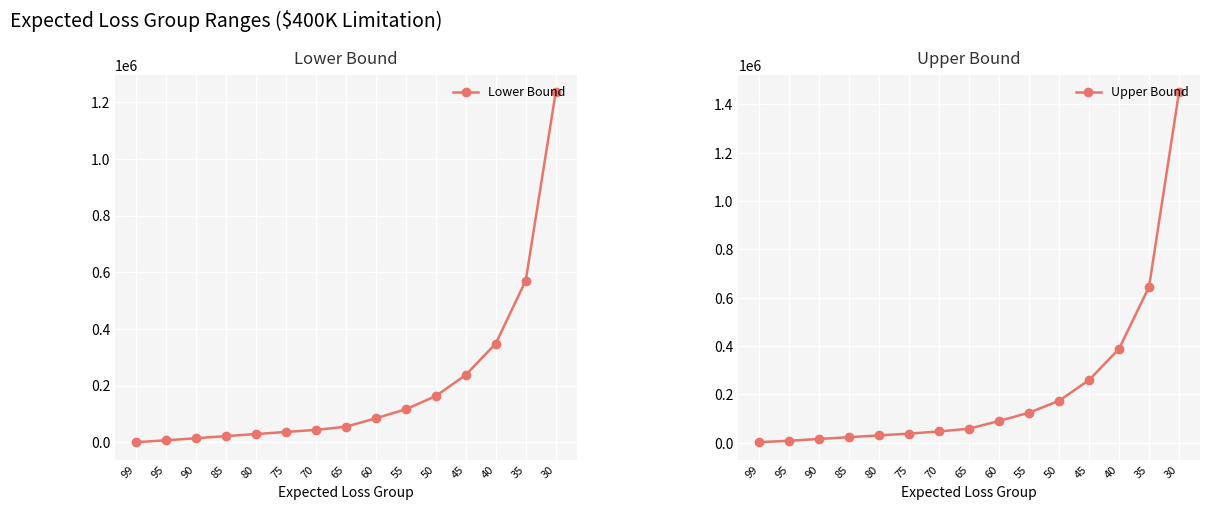

How many series are shown in this chart?

2